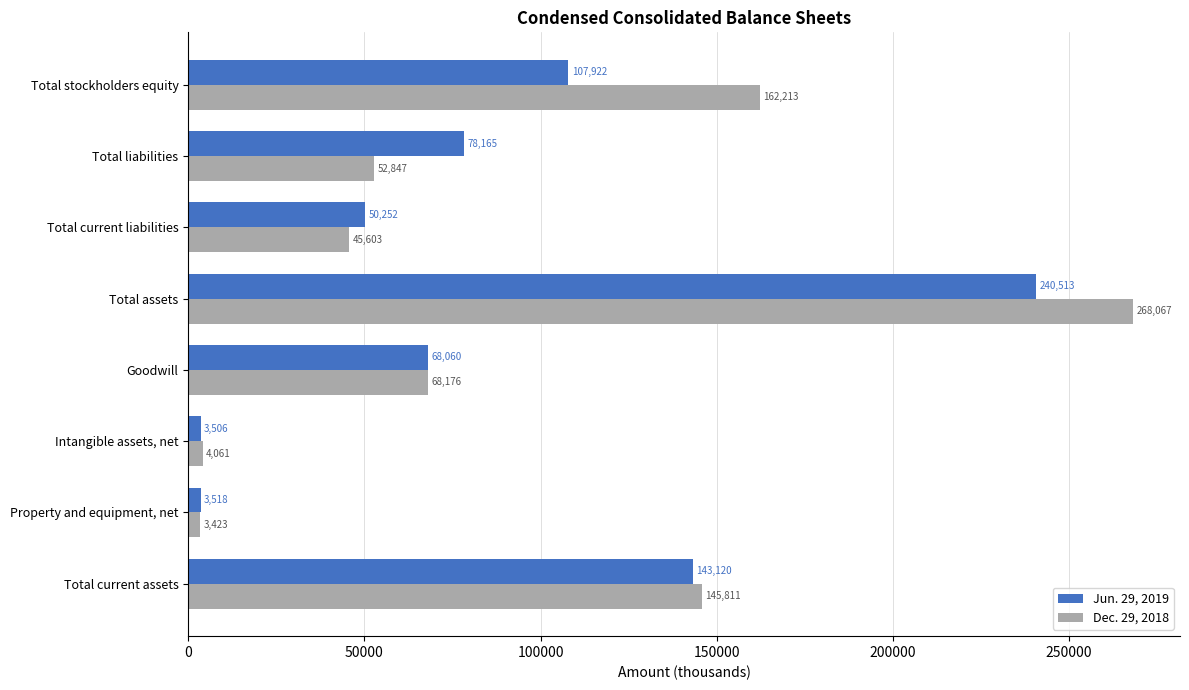

True or false: Dec. 29, 2018 has a value of 68660 at Total current liabilities.

False